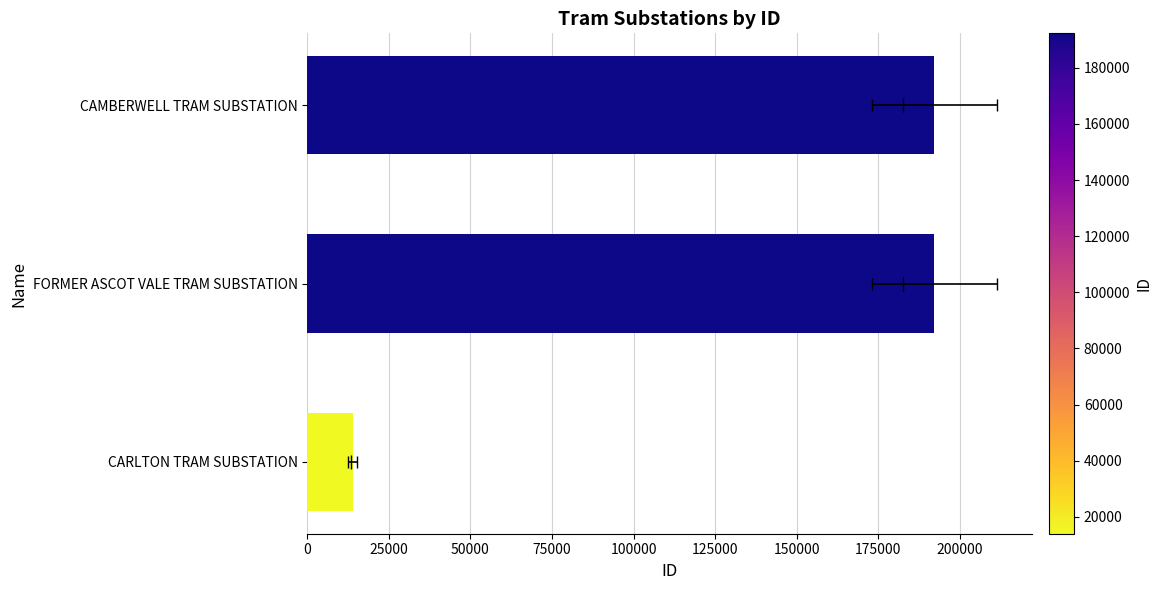

What is the difference between the maximum and second lowest values?

2